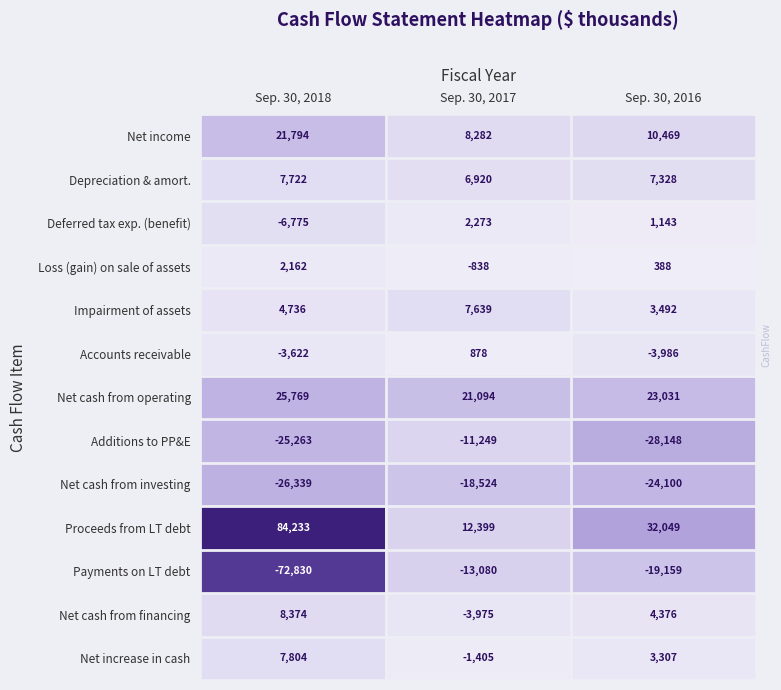

How many positive values does the Net cash from financing series have?

2